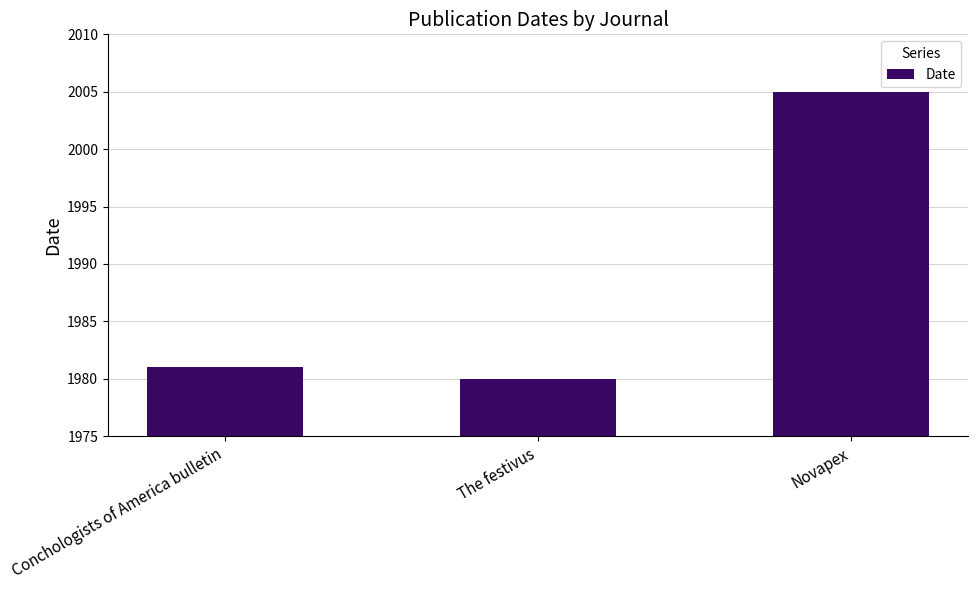

What is the value of the 3rd bar from the left?

2005